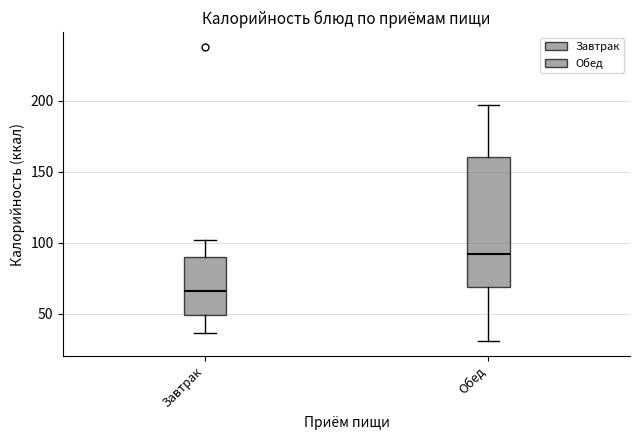

Comparing the boxes themselves (not the whiskers), which one is the tallest?

Обед